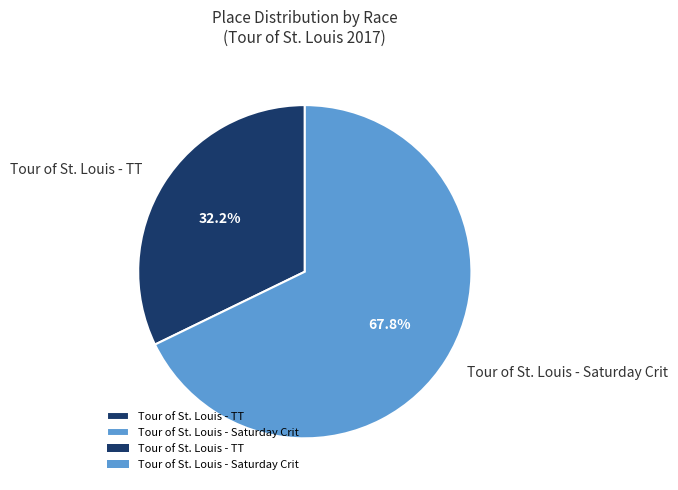

Does any single category account for the majority?

Yes